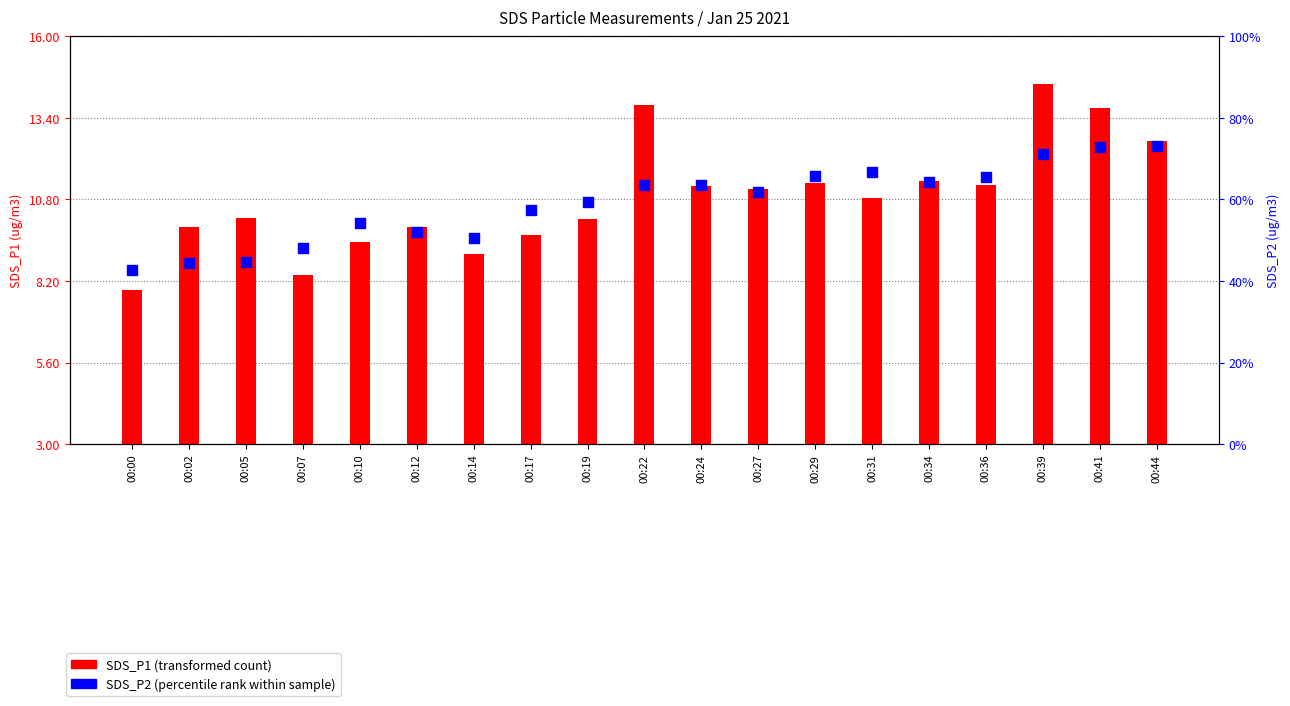

Which series reaches the maximum Y coordinate?

SDS_P1